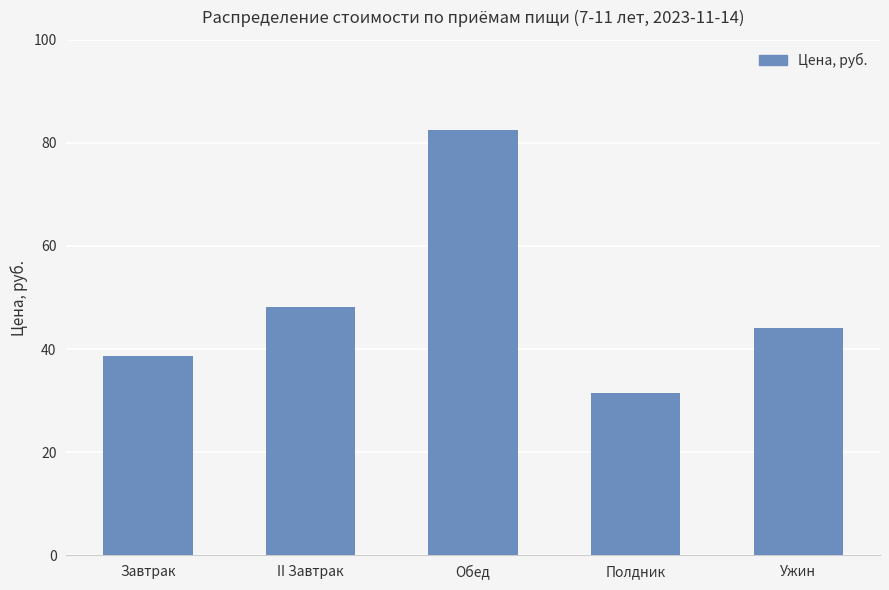

What is the change in value from II Завтрак to Обед?

+34.3